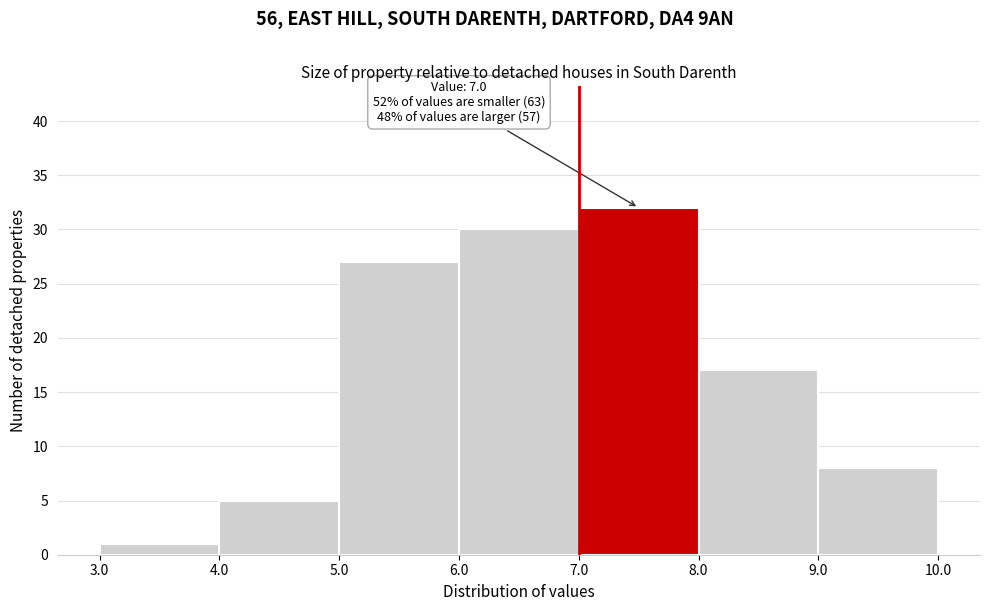

Over which range of the x-axis is the bar tallest?

7.0 to 8.0